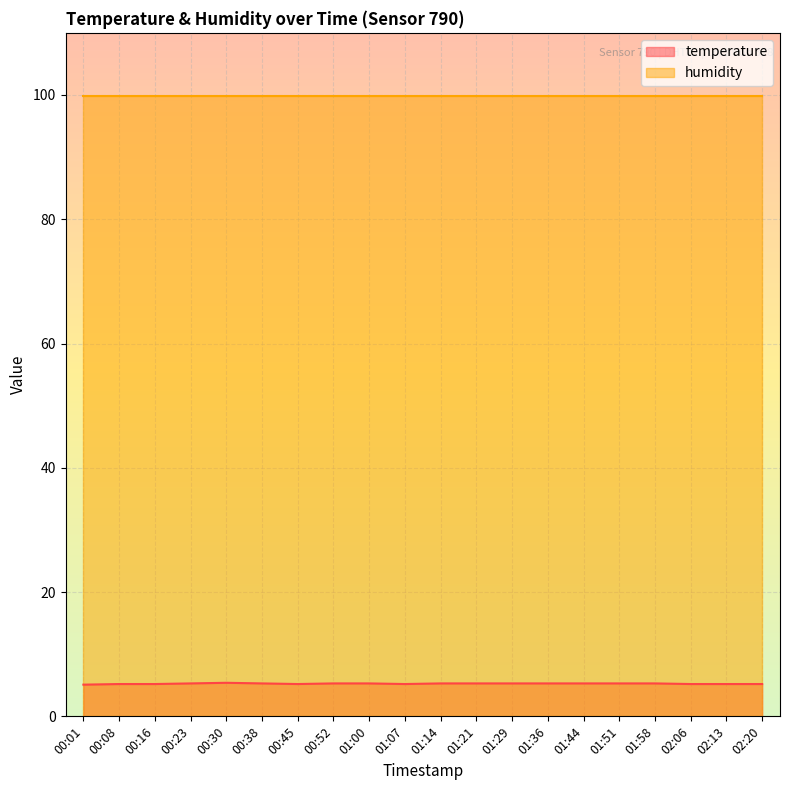

Rank the categories by value from highest to lowest.

00:30, 00:23, 00:38, 00:52, 01:00, 01:14, 01:21, 01:29, 01:36, 01:44, 01:51, 01:58, 00:08, 00:16, 00:45, 01:07, 02:06, 02:13, 02:20, 00:01